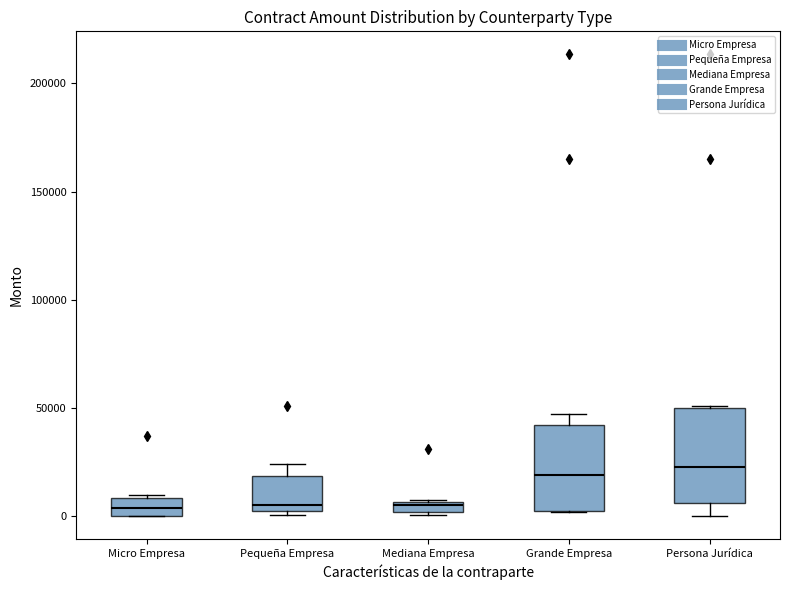

Where does the upper whisker of the box for Grande Empresa end on the y-axis? The values are not printed on the chart, so give them approximately, as read against the axis.

45000